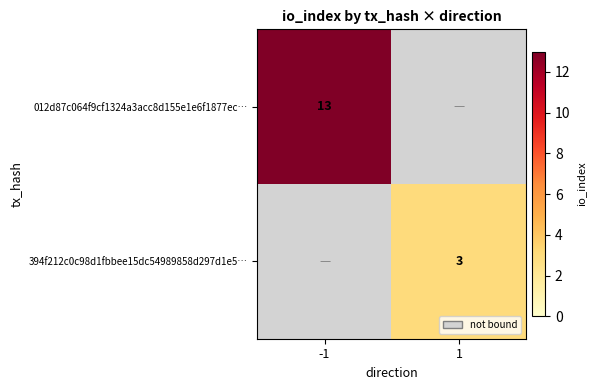

Is the value of 394f212c0c98d1fbbee15dc54989858d297d1e5… at 1 greater than the value of 012d87c064f9cf1324a3acc8d155e1e6f1877ec… at -1?

No